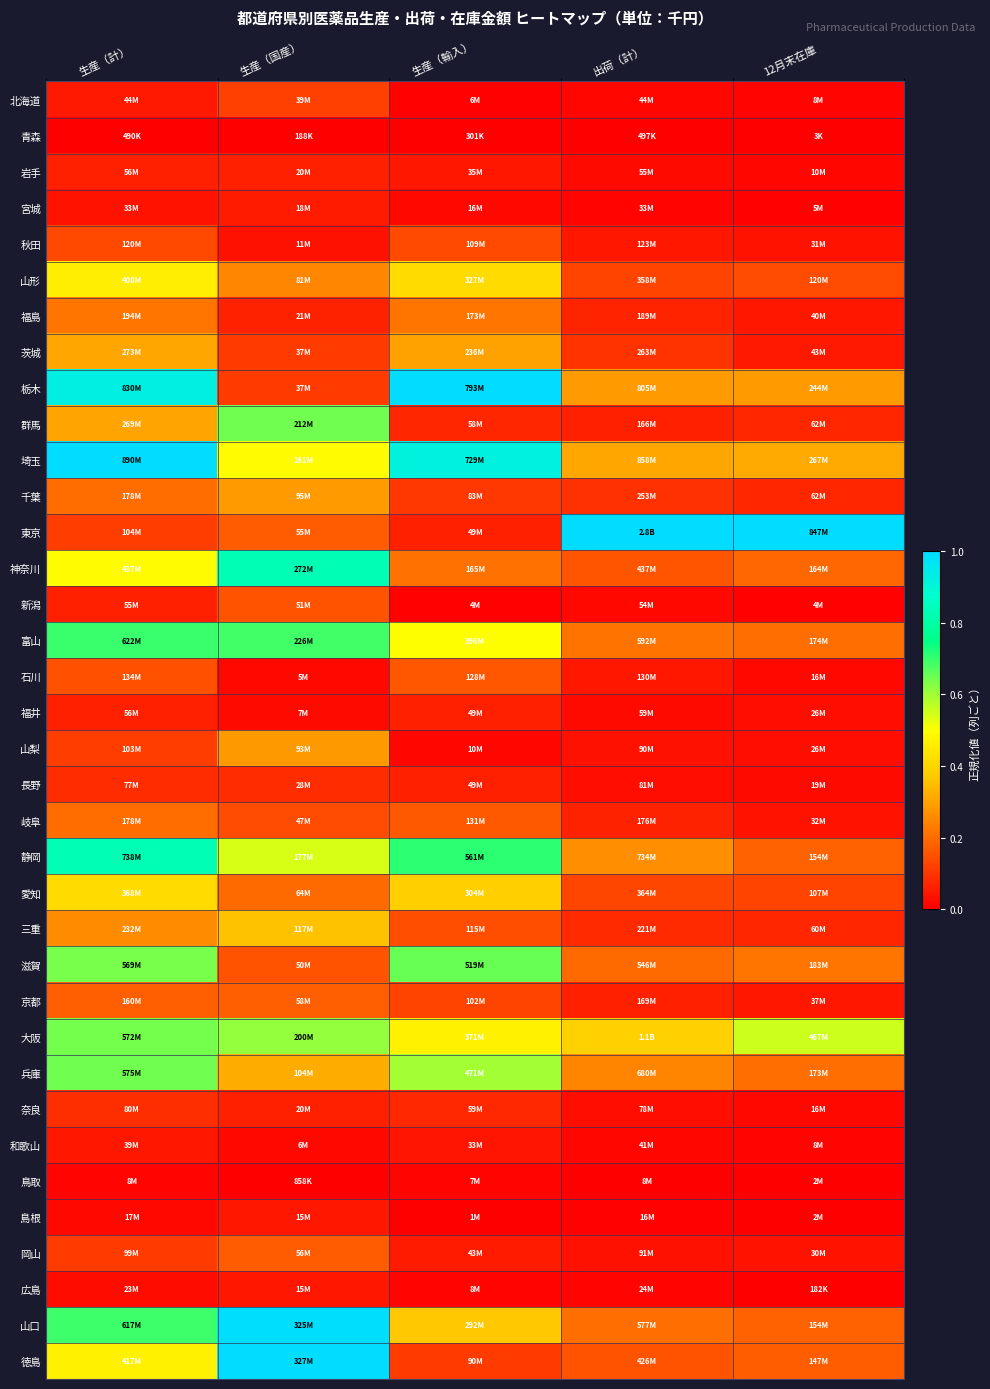

At which category does the chart reach its peak across all series?

生産（輸入）